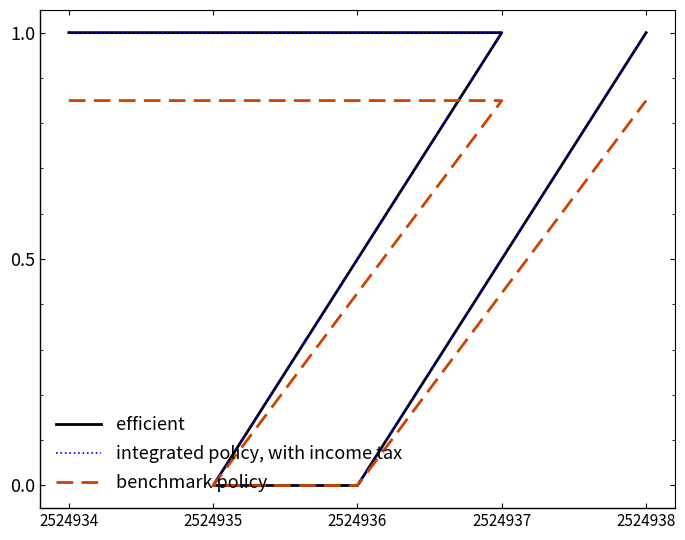

Count the number of data series in this chart.

3